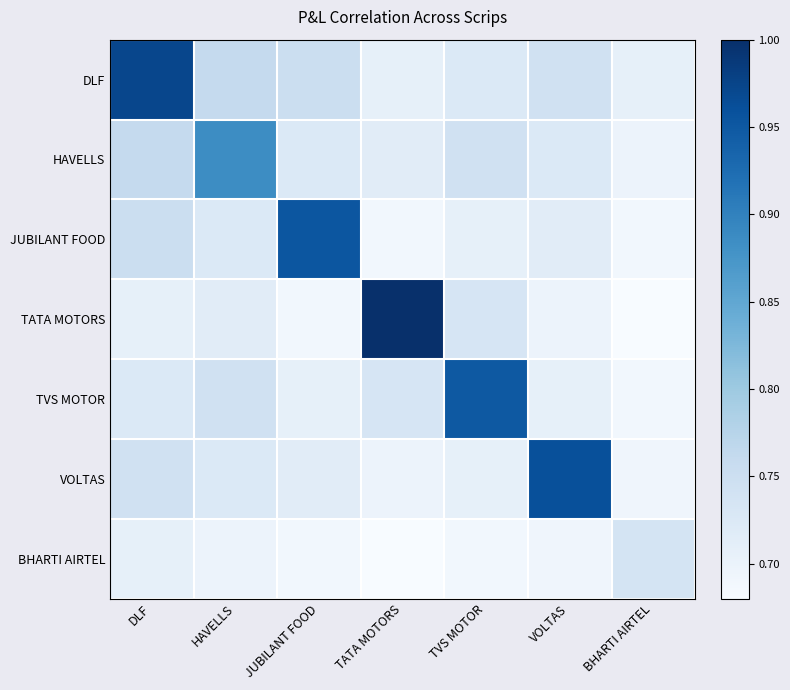

What is the total value across all series at VOLTAS?

5.2